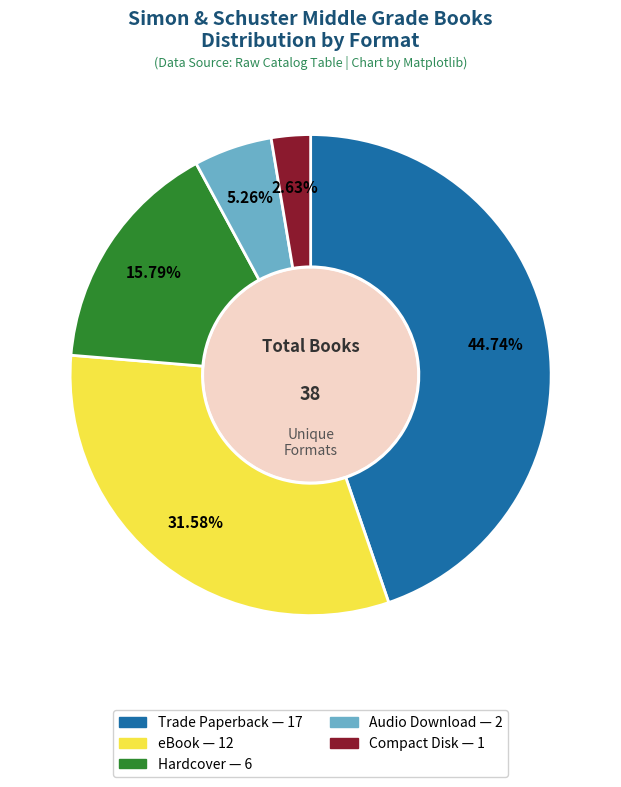

Is there any slice that represents more than half of the pie?

No